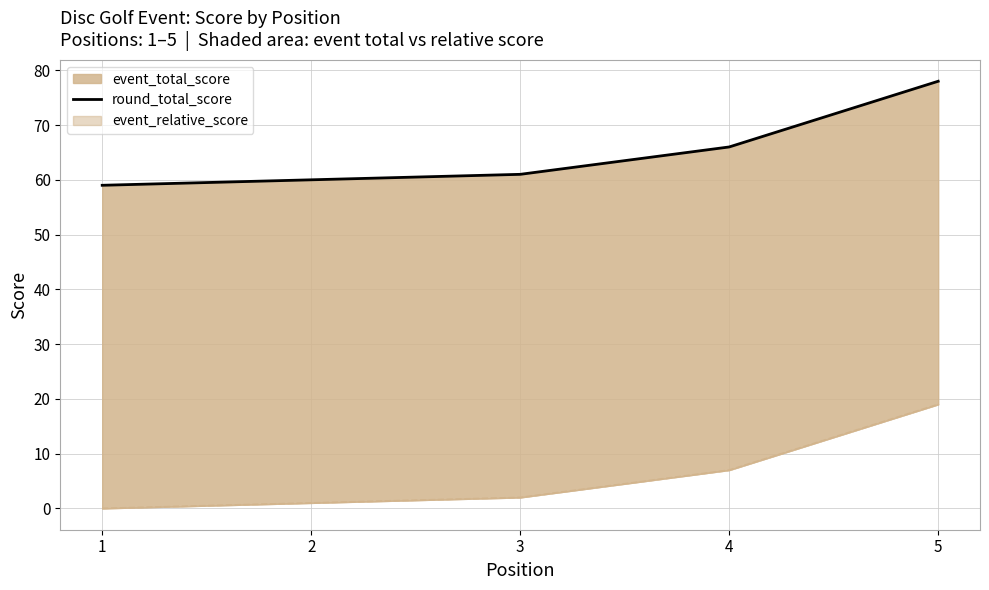

Reading left to right, list all the values displayed in this chart.

1=59	2=60	3=61	4=66	5=78